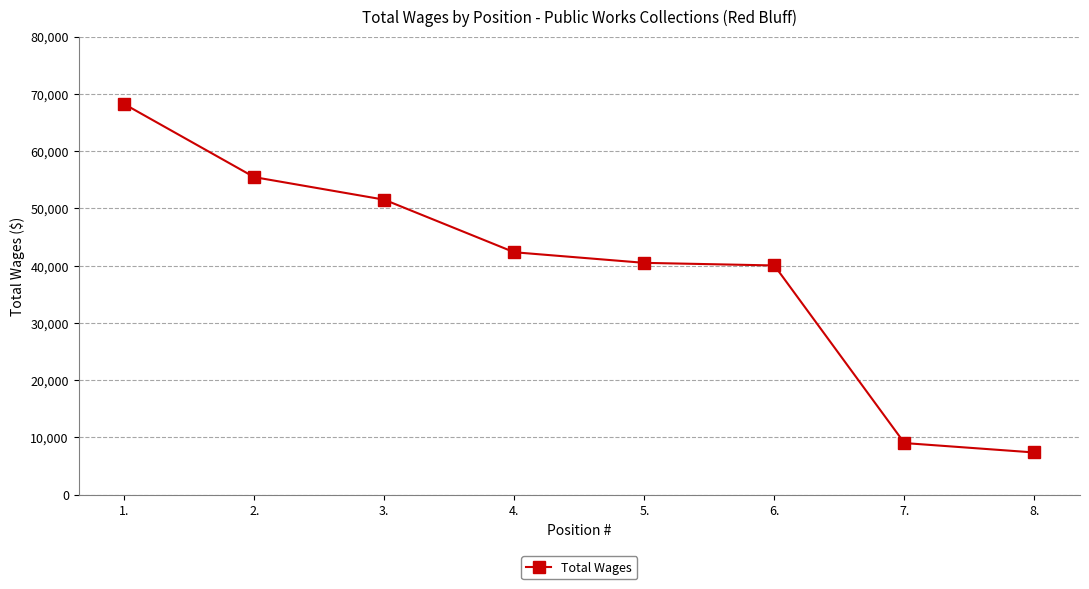

What is the sum of the values at 6. and 5.?

80526